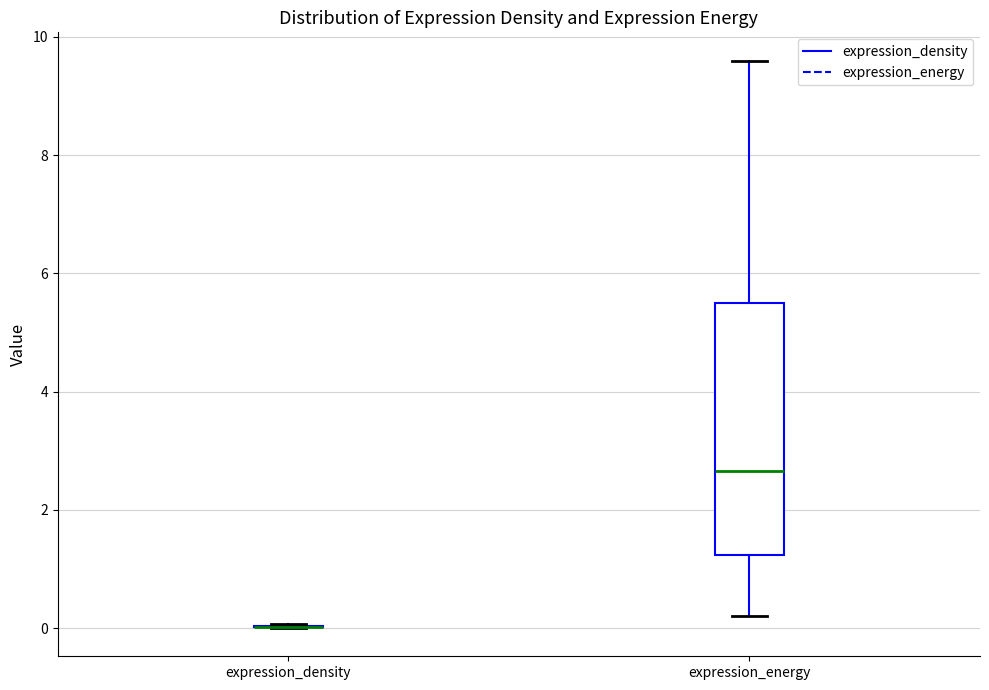

Where does the upper whisker of the box for expression_energy end on the y-axis? The values are not printed on the chart, so give them approximately, as read against the axis.

9.6